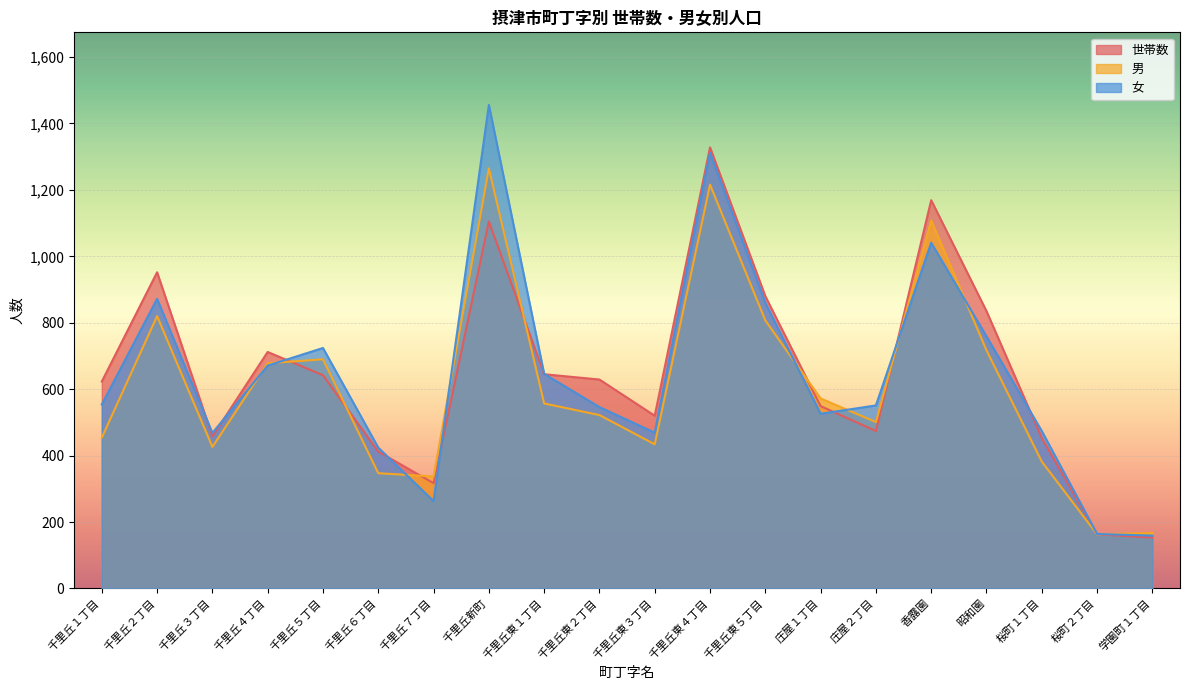

How many values in the 女 series exceed 554?

9